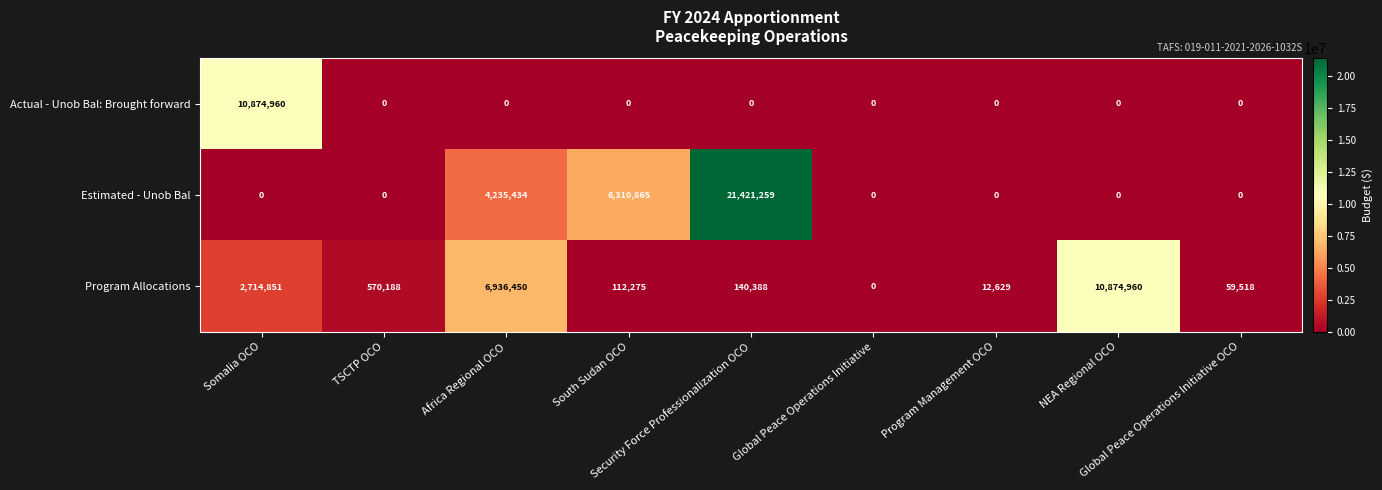

What is the sum of all Actual - Unob Bal: Brought forward values?

10874960